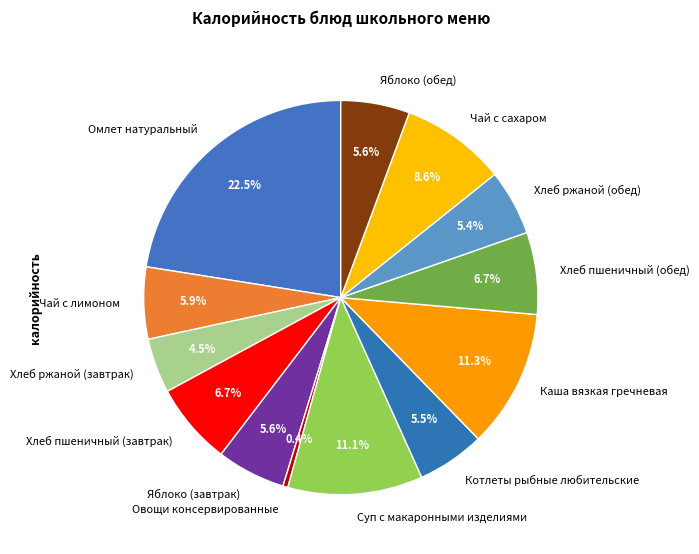

Count the number of slices in the pie.

13